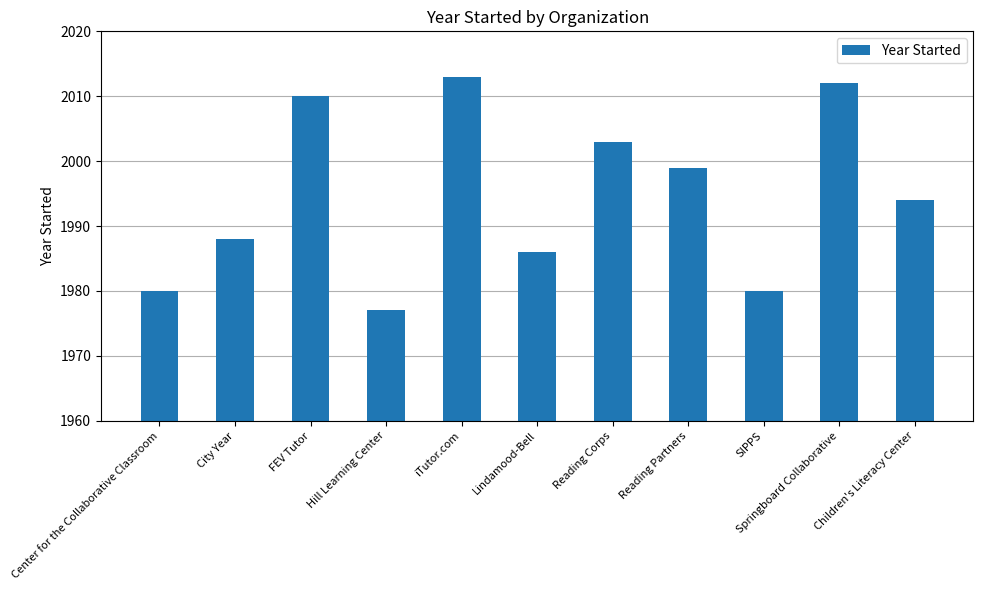

Between Center for the Collaborative Classroom and City Year, which is larger?

City Year